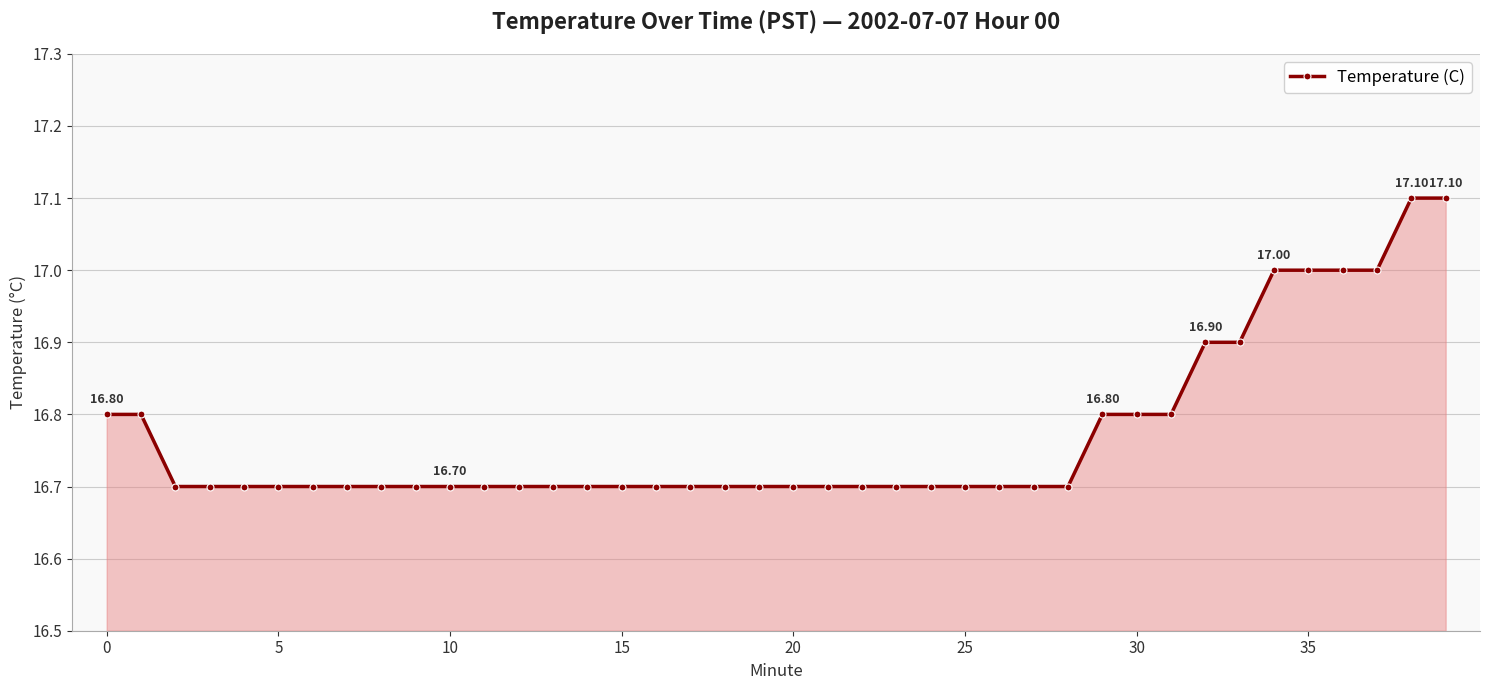

What is the difference between the maximum and second lowest values?

0.4